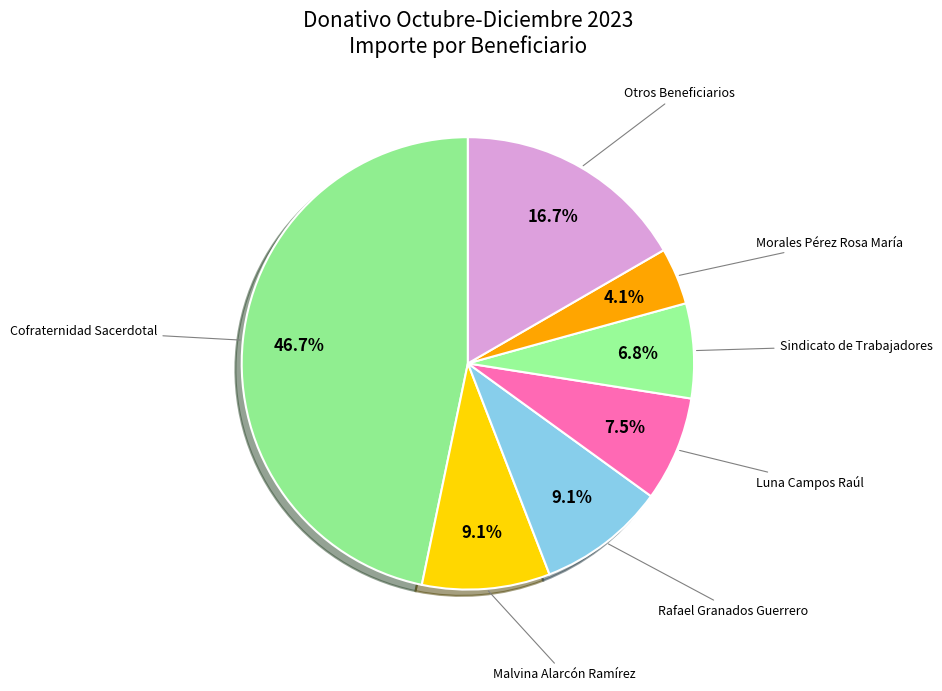

How many slices are in this pie chart?

7